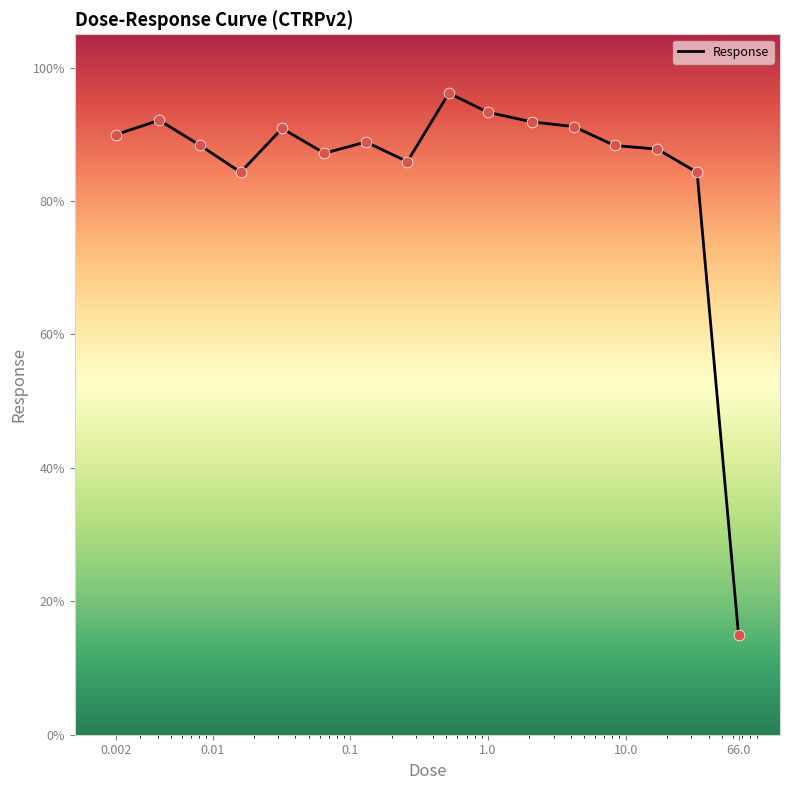

What is the minimum value shown in the chart?

14.9